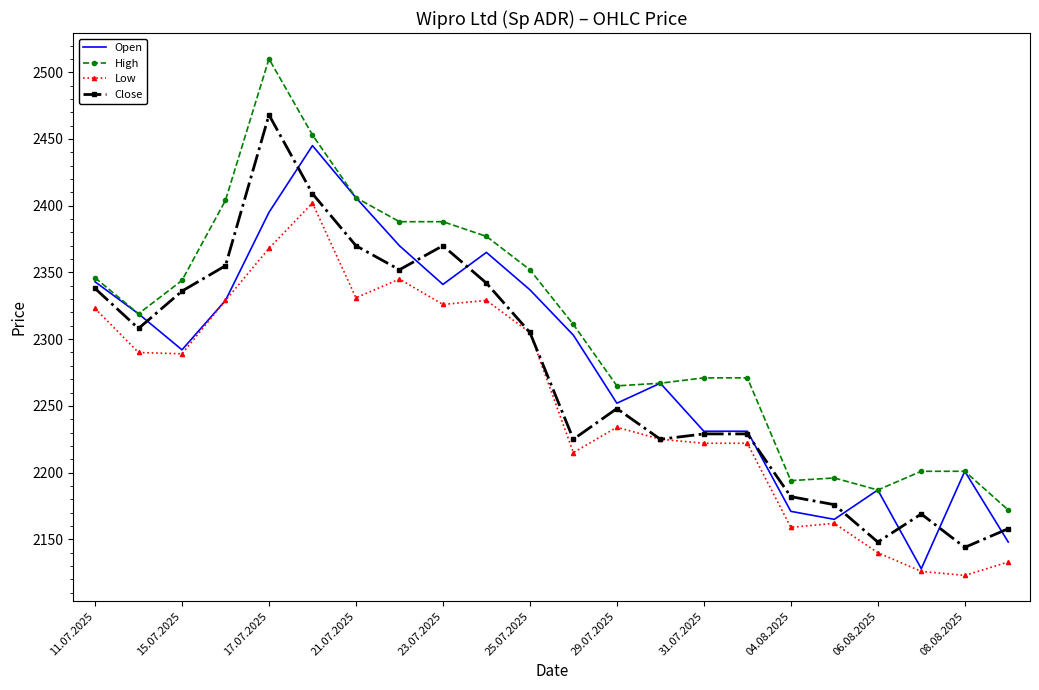

True or false: High and Low cross at least once.

False